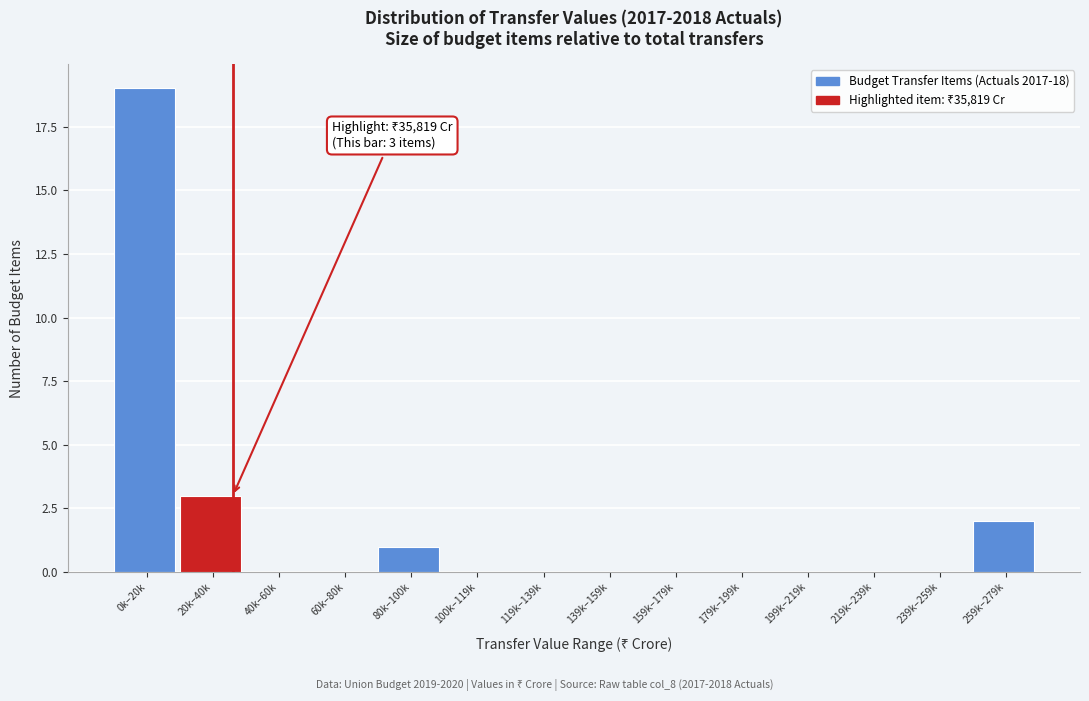

Reading left to right, what are all the values shown in this chart?

0k–20k=19	20k–40k=3	40k–60k=0	60k–80k=0	80k–100k=1	100k–119k=0	119k–139k=0	139k–159k=0	159k–179k=0	179k–199k=0	199k–219k=0	219k–239k=0	239k–259k=0	259k–279k=2